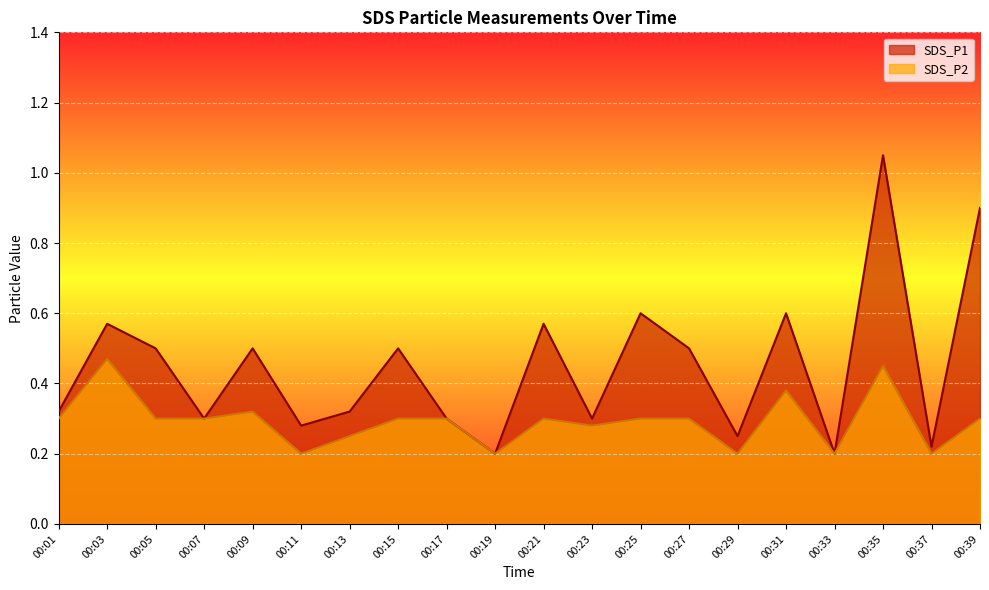

At which label is SDS_P1 closest to 0?

00:19